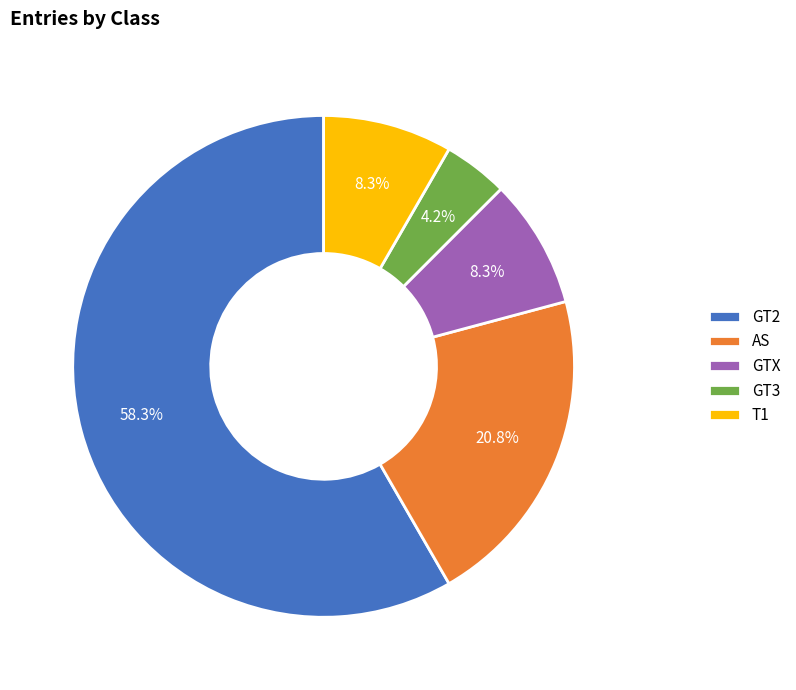

Which slice is the smallest?

GT3